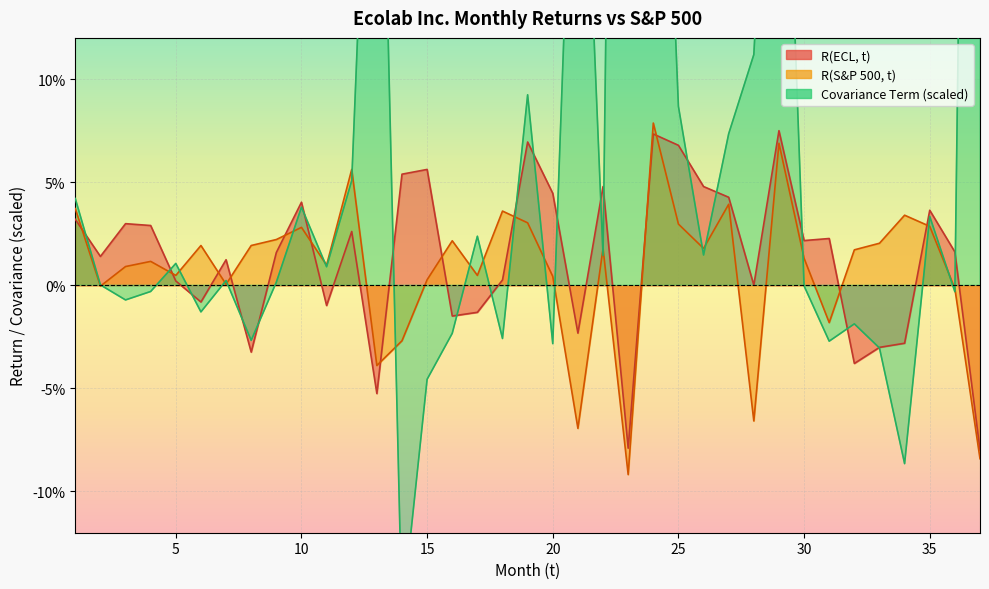

Between 10 and 32, which is larger?

10